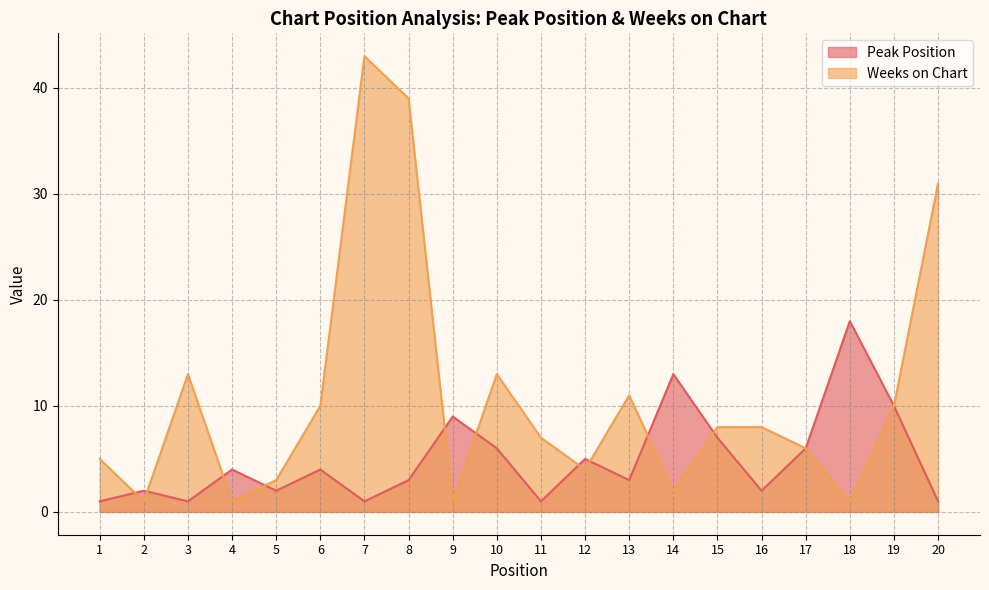

The value of Weeks on Chart at 16 is 8. True or false?

True